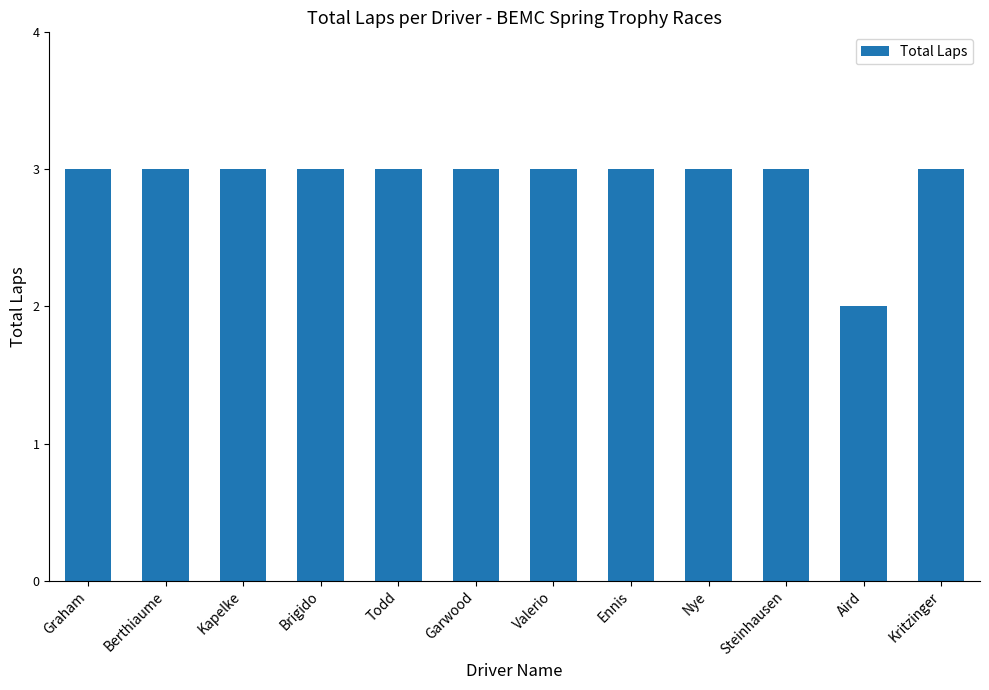

Reading left to right, transcribe all the data shown in this chart.

Graham=3	Berthiaume=3	Kapelke=3	Brigido=3	Todd=3	Garwood=3	Valerio=3	Ennis=3	Nye=3	Steinhausen=3	Aird=2	Kritzinger=3